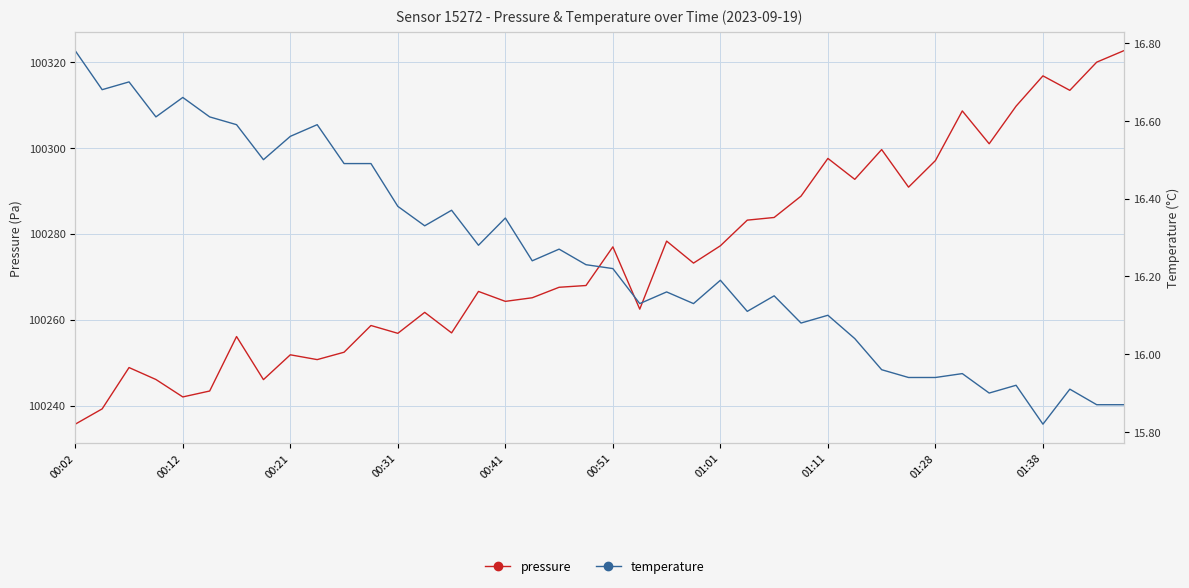

Is the value of pressure at 01:38 greater than the value of temperature at 17?

Yes